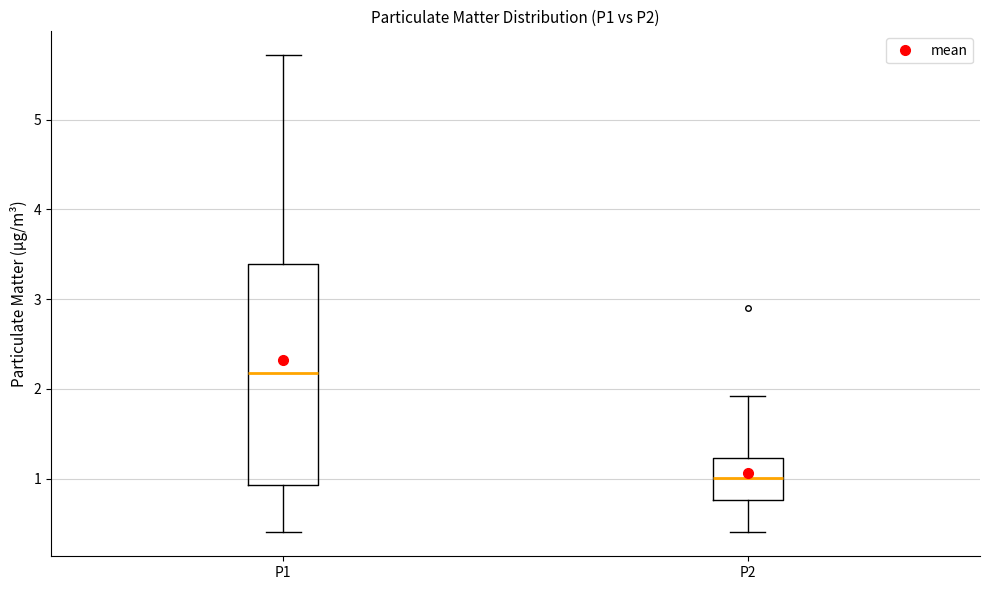

Which box is the tallest, from its lower edge to its upper edge?

P1